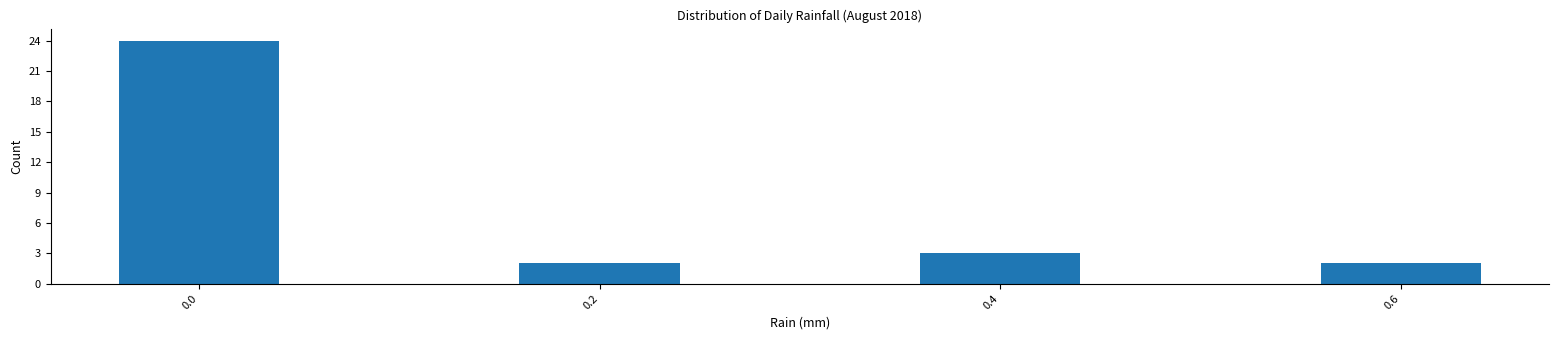

Reading left to right, what are all the values shown in this chart?

24	2	3	2